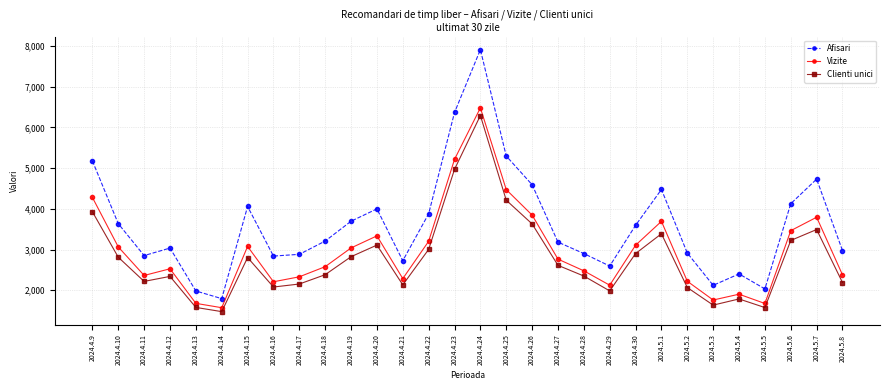

In Afisari, how many points are lower than both neighbors (excluding endpoints)?

7